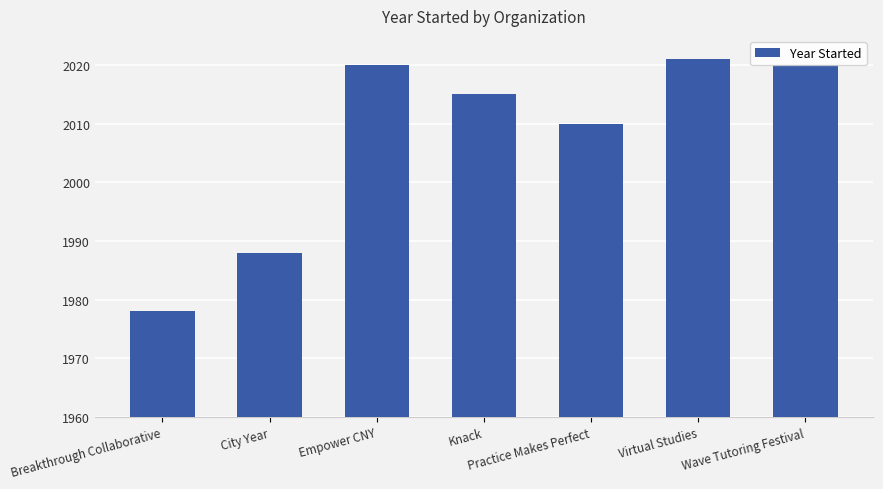

What is the label of the 2nd bar from the right?

Virtual Studies